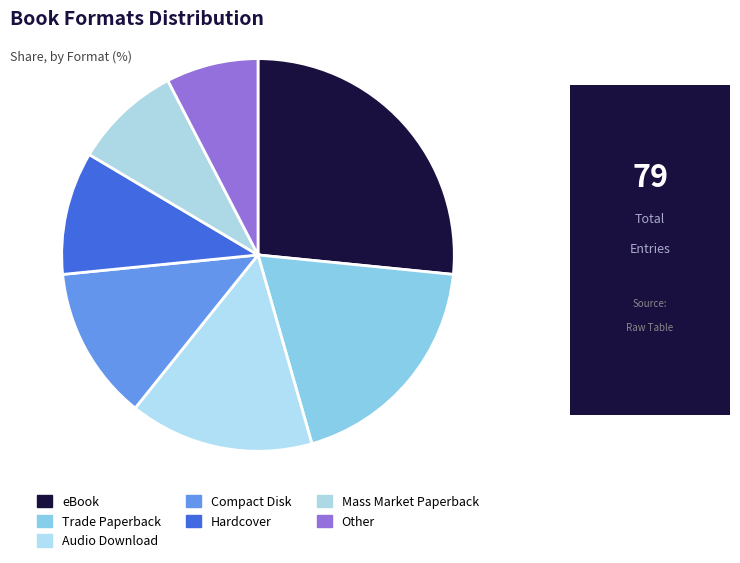

Rank the categories by value from highest to lowest.

eBook, Trade Paperback, Audio Download, Compact Disk, Hardcover, Mass Market Paperback, Other